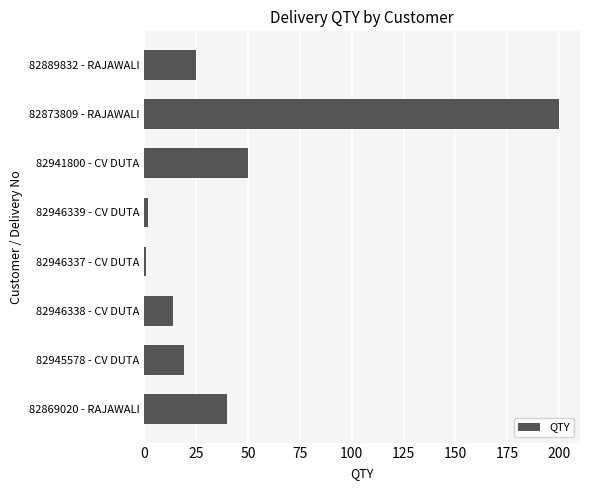

The chart shows a value of 14 at 82946338 - CV DUTA. True or false?

True